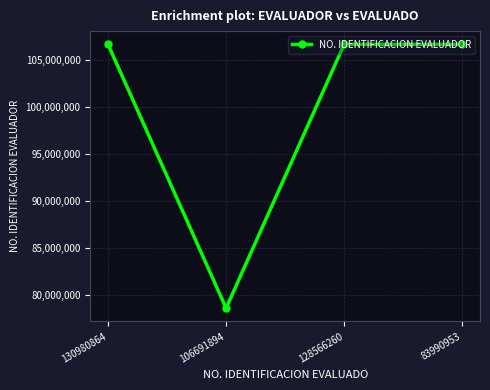

Is it true that the value at 128566260 is 143287883?

False